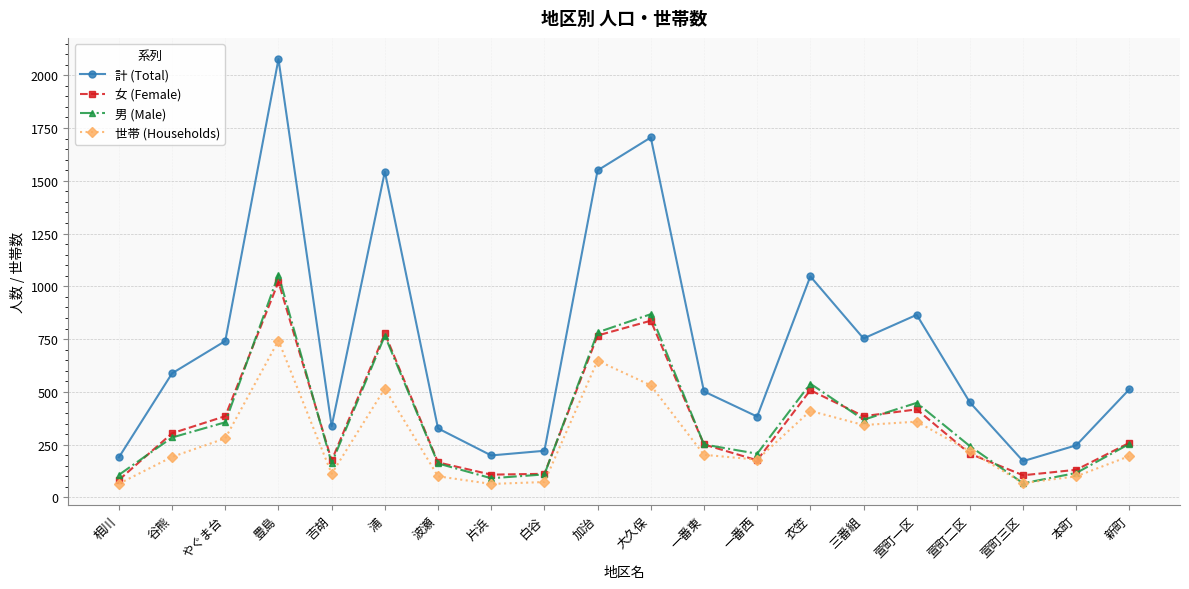

What is the difference between the maximum and second lowest values in the 女 (Female) series?

916